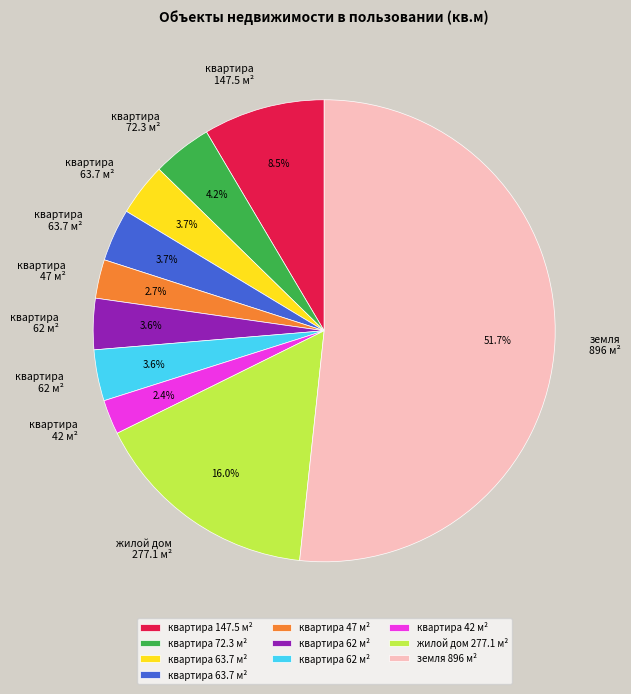

Does any single category account for the majority?

Yes